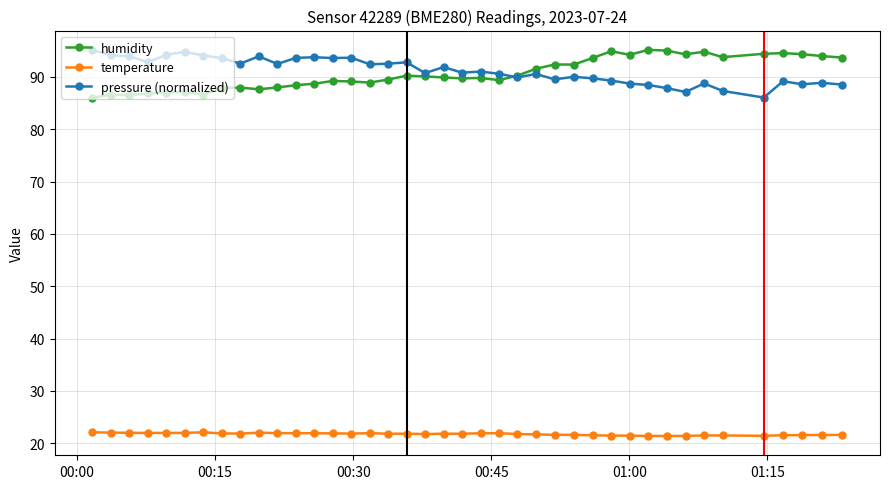

At how many categories does at least one series exceed 33?

40